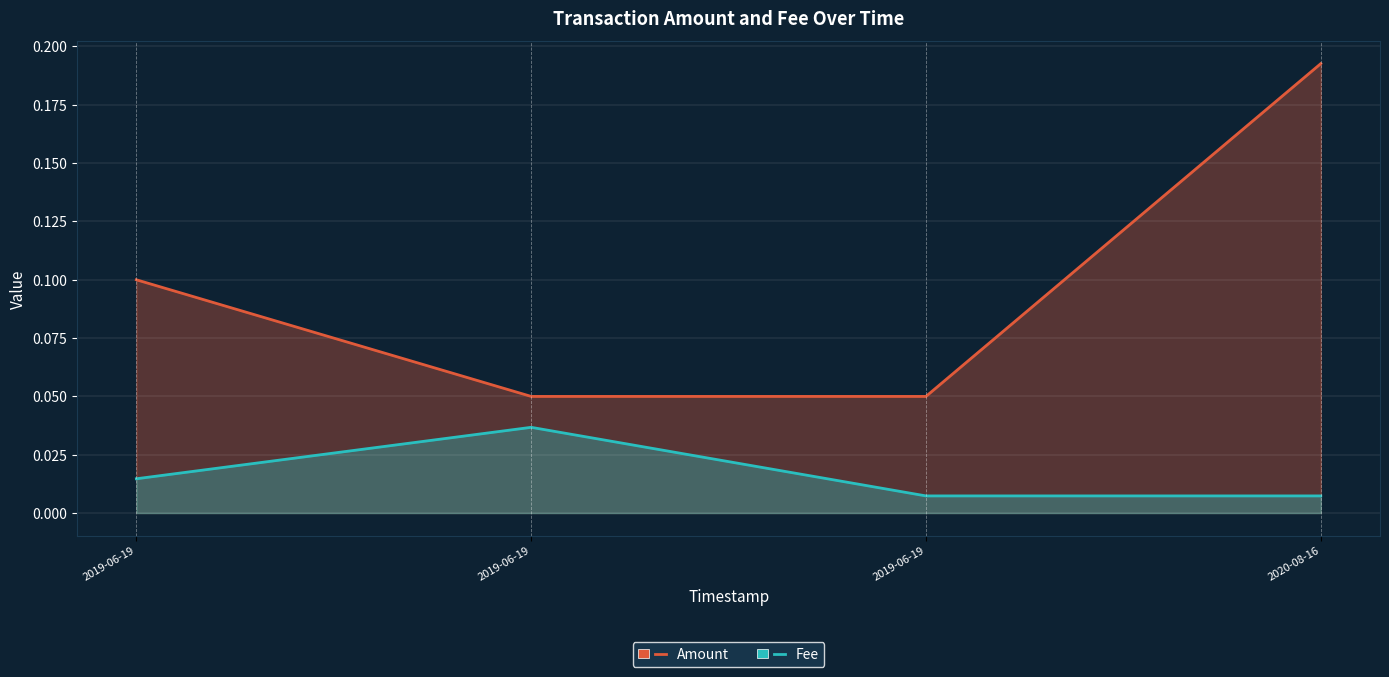

What are all the series names shown in the legend?

Amount, Fee